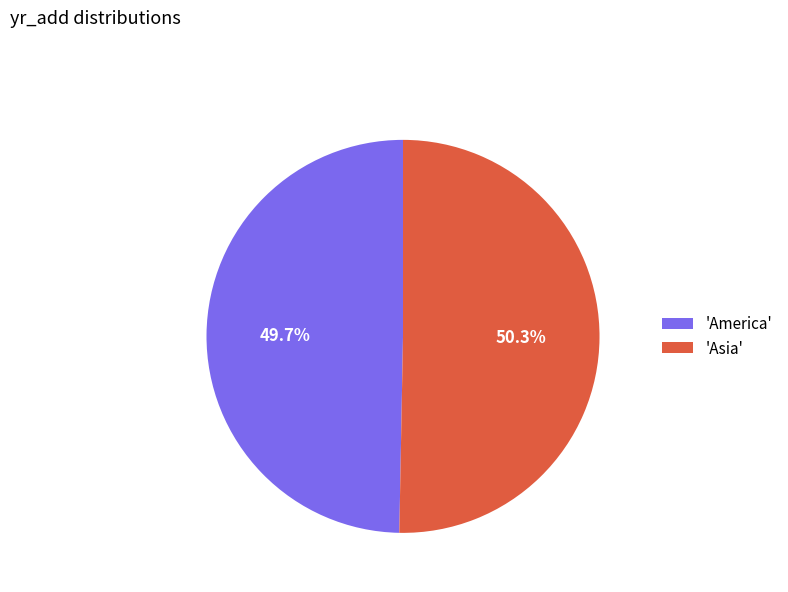

Which category accounts for the majority?

'Asia'